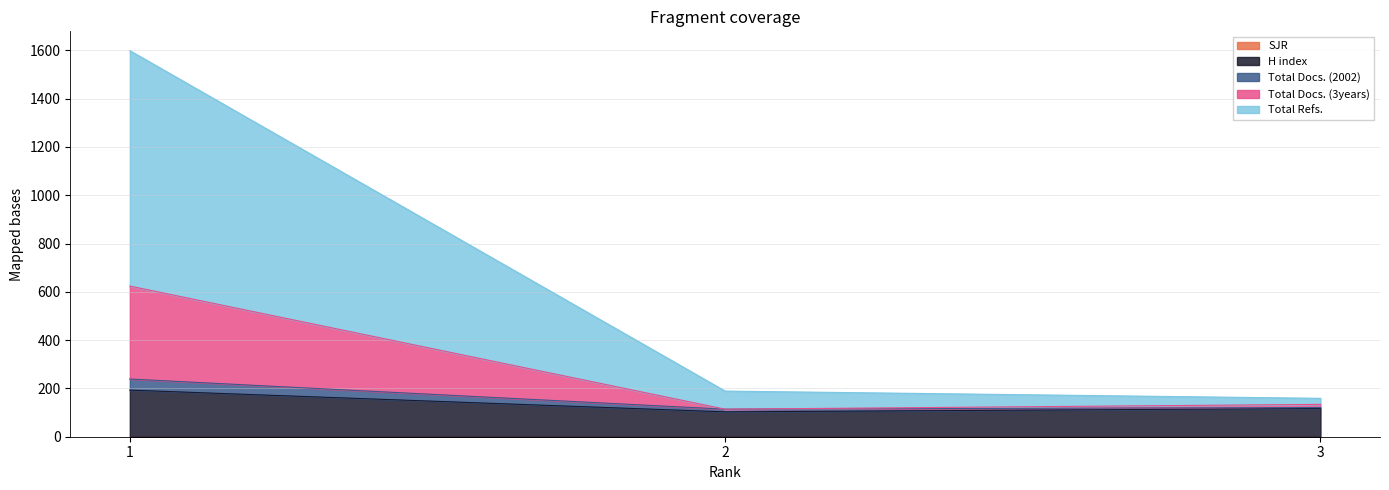

Does the chart display data point markers on the line(s)?

No